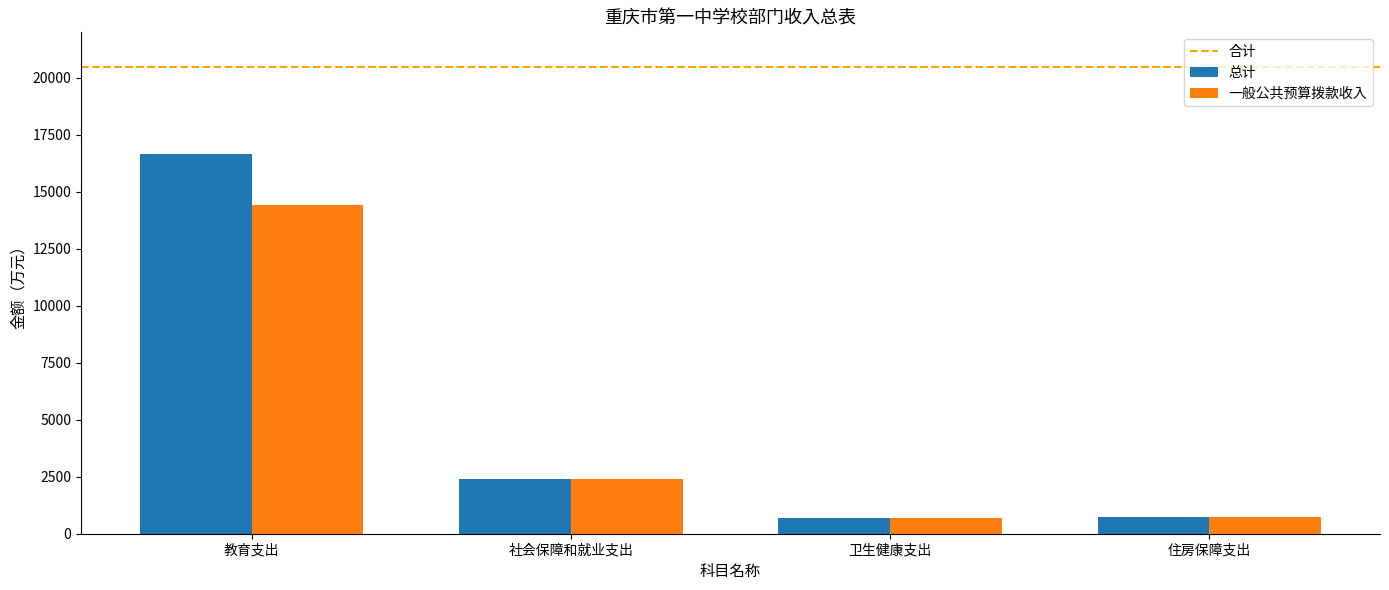

What is the total value across all series at 社会保障和就业支出?

4771.1